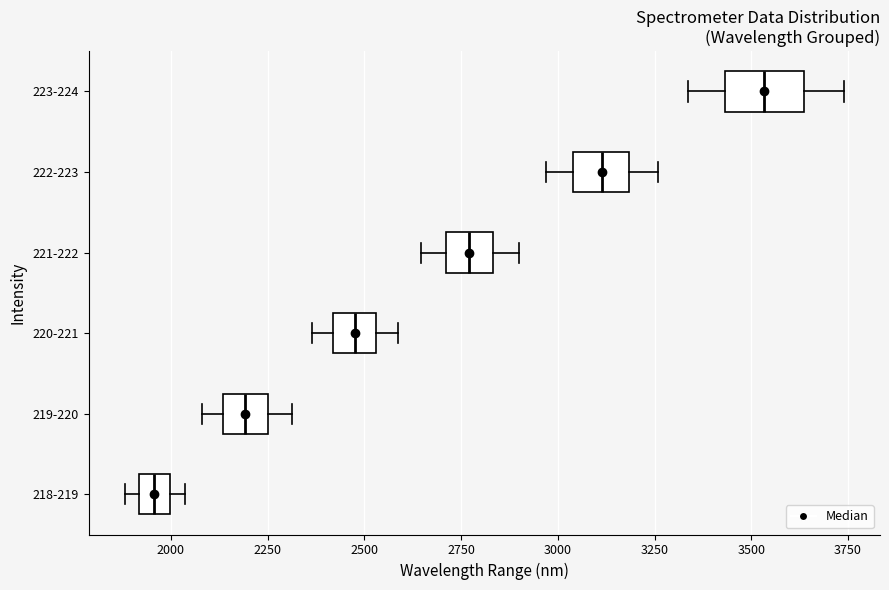

Reading bottom to top, read every box against the x-axis: the position of its median line, the range the box covers, and the ends of its whiskers. The values are not printed on the chart, so give them approximately, as read against the axis.

218-219: median 1950, box 1900 to 2000, whiskers 1900 (just left of the box's left edge) to 2050
219-220: median 2200, box 2150 to 2250, whiskers 2100 to 2300
220-221: median 2450, box 2400 to 2550, whiskers 2350 to 2600
221-222: median 2750, box 2700 to 2850, whiskers 2650 to 2900
222-223: median 3100, box 3050 to 3200, whiskers 2950 to 3250
223-224: median 3550, box 3450 to 3650, whiskers 3350 to 3750